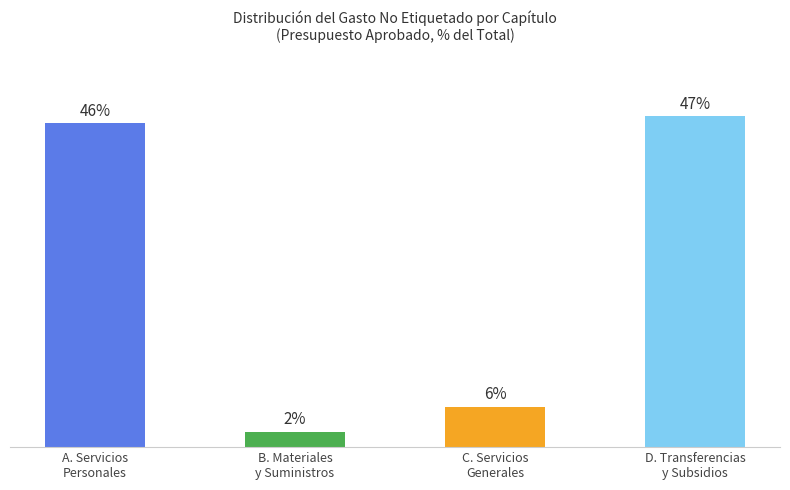

True or false: the data shows 5.7 at C. Servicios
Generales.

True